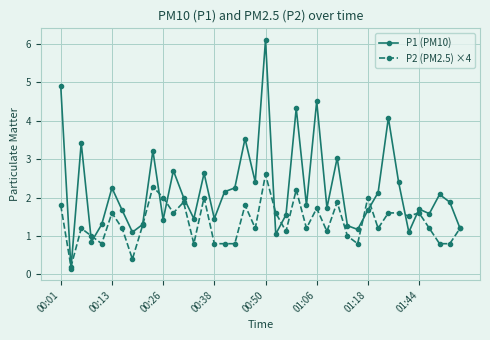

What is the maximum value shown in the chart?

6.1